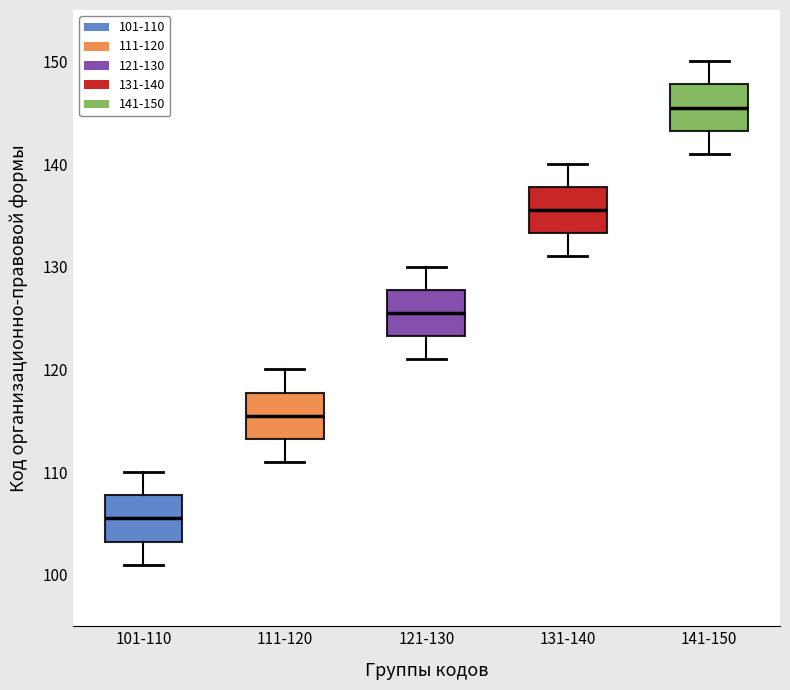

Where does the upper whisker of the box for 111-120 end on the y-axis? The values are not printed on the chart, so give them approximately, as read against the axis.

120